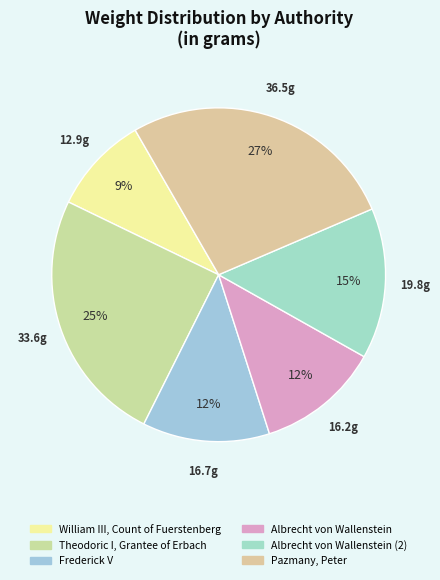

Count the number of slices in the pie.

6